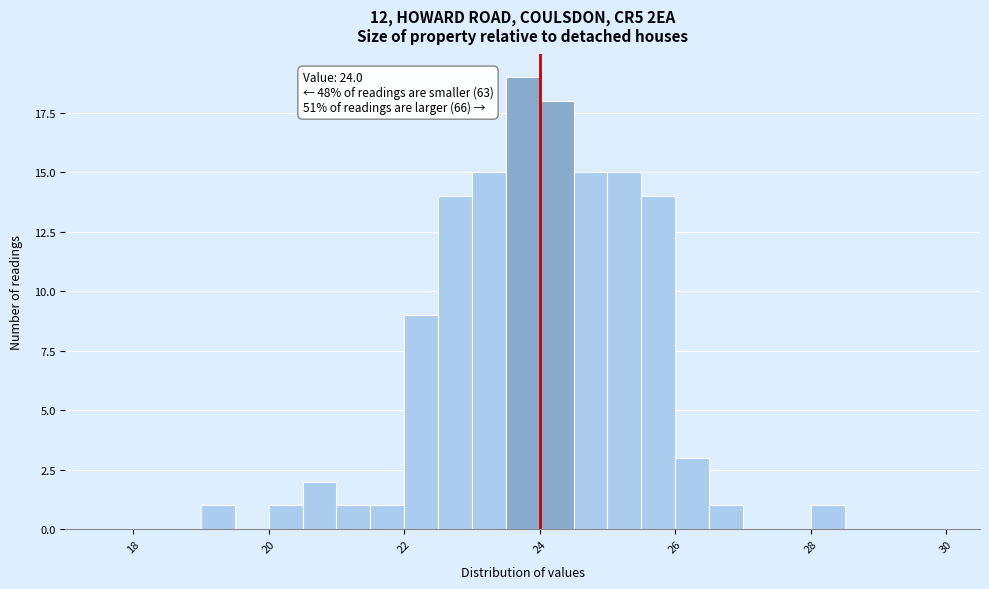

Read against the x-axis, roughly where is the centre of the tallest bar?

23.8